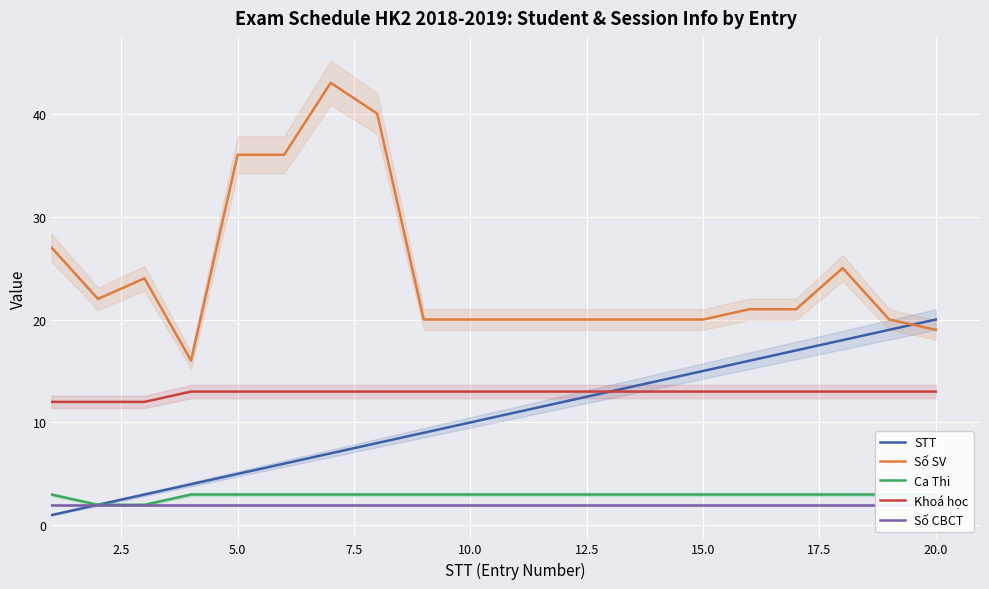

True or false: Khoá học has a value of 13 at 20.0.

True